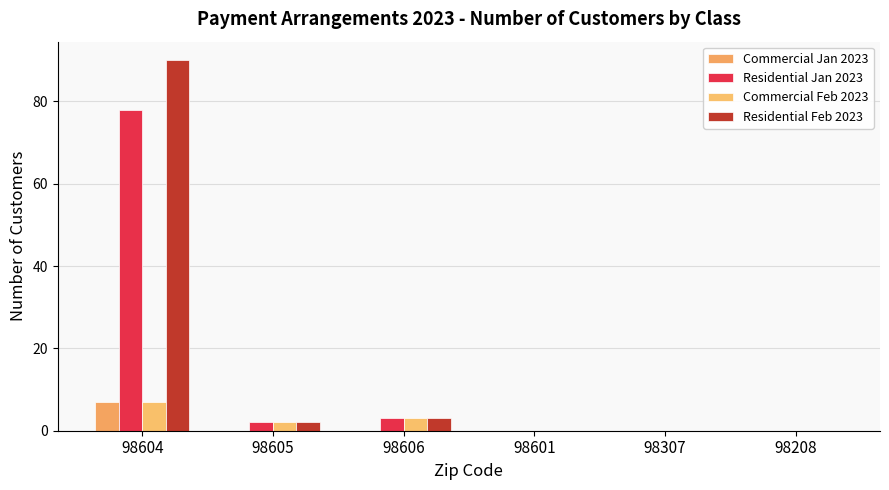

Between 98606 and 98604, which is larger?

98604